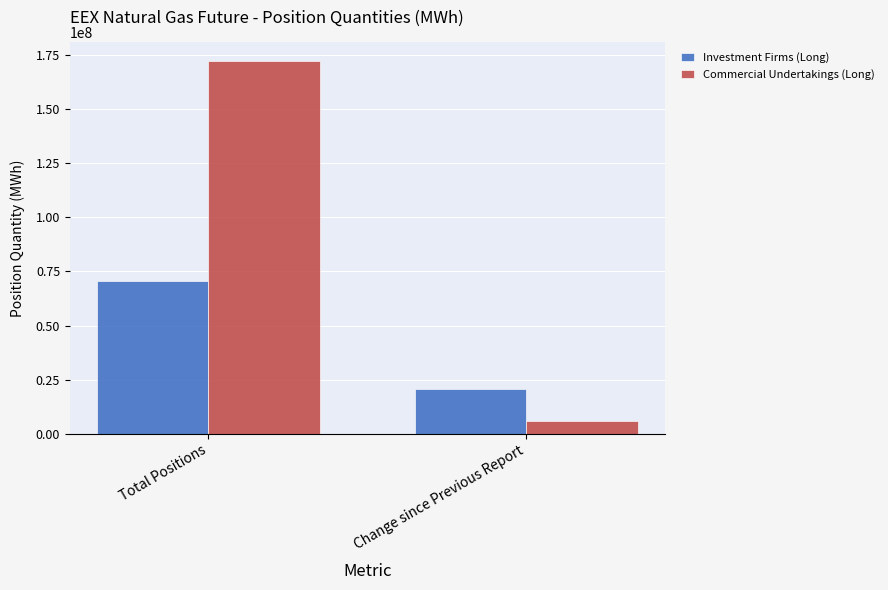

What is the average value of the Investment Firms (Long) series?

45549309